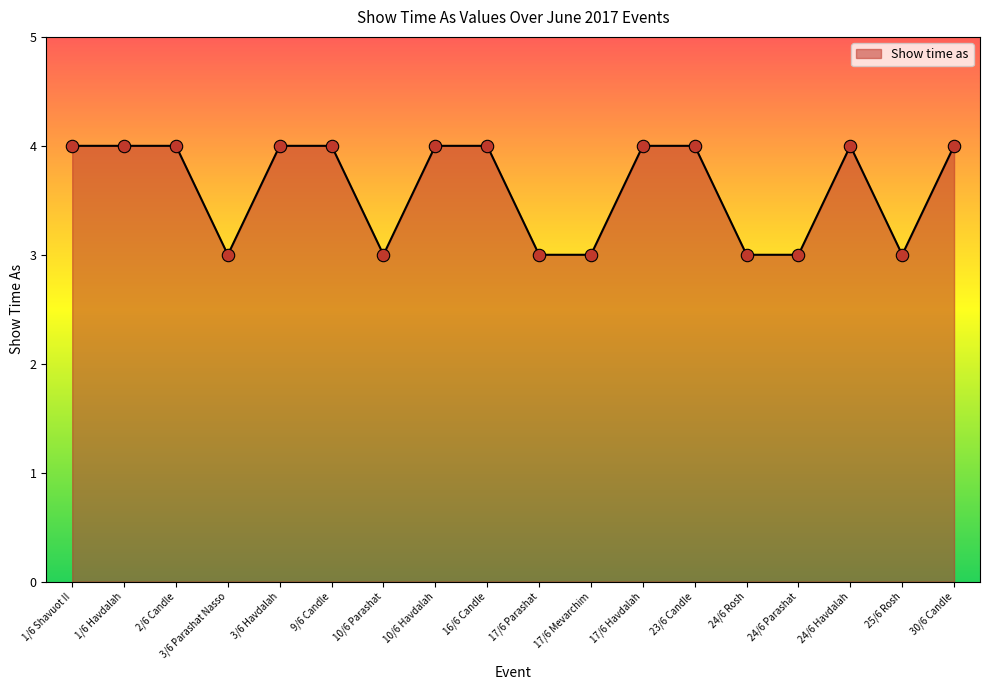

What is the change in value from 3/6 Parashat Nasso to 9/6 Candle?

+1